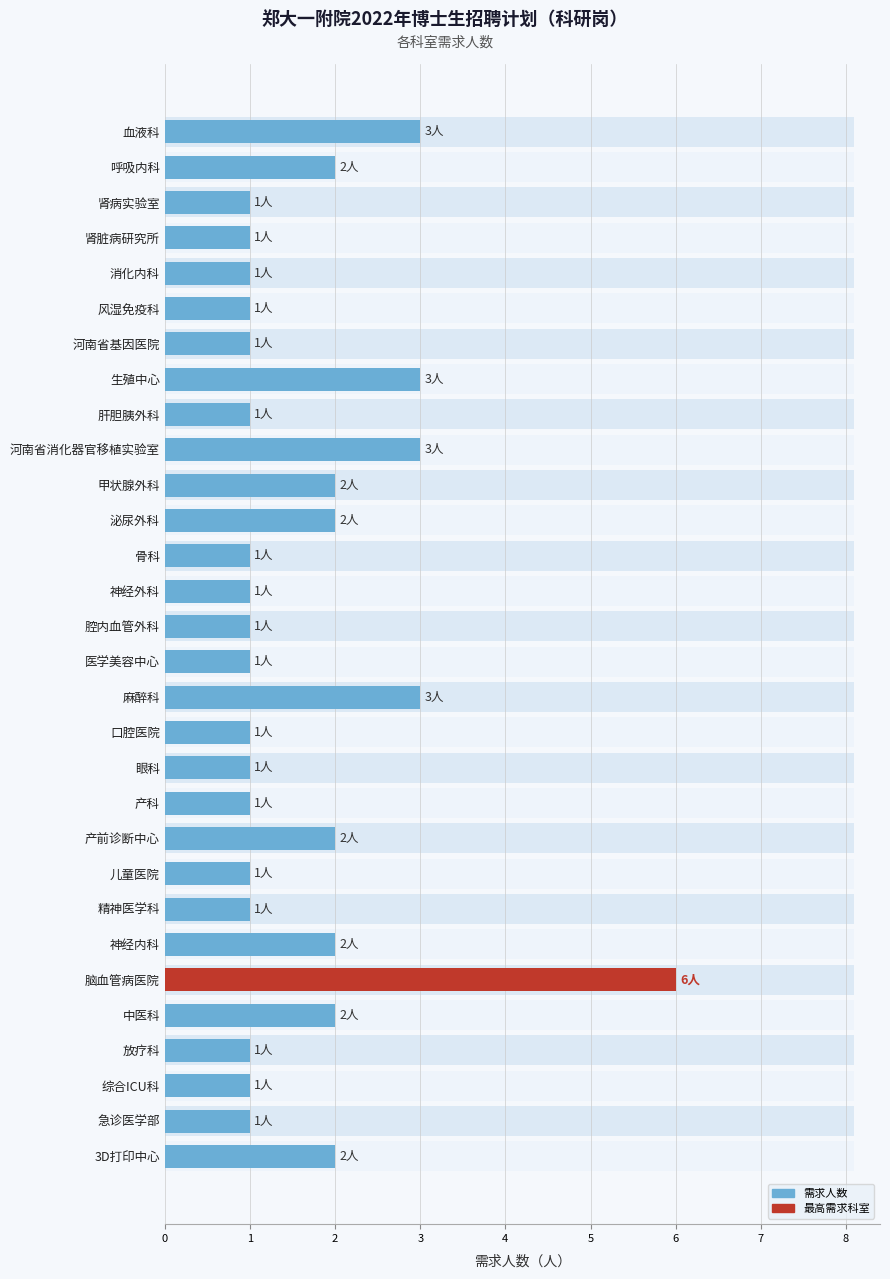

Between 肝胆胰外科 and 中医科, which is larger?

中医科